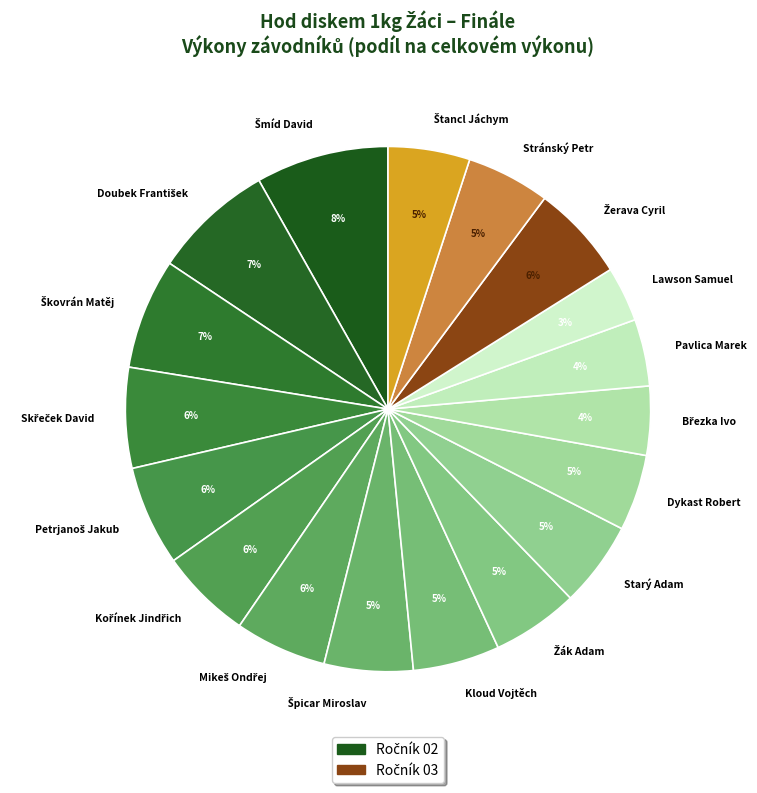

What percentage is the Pavlica Marek slice, to the nearest percent?

4%